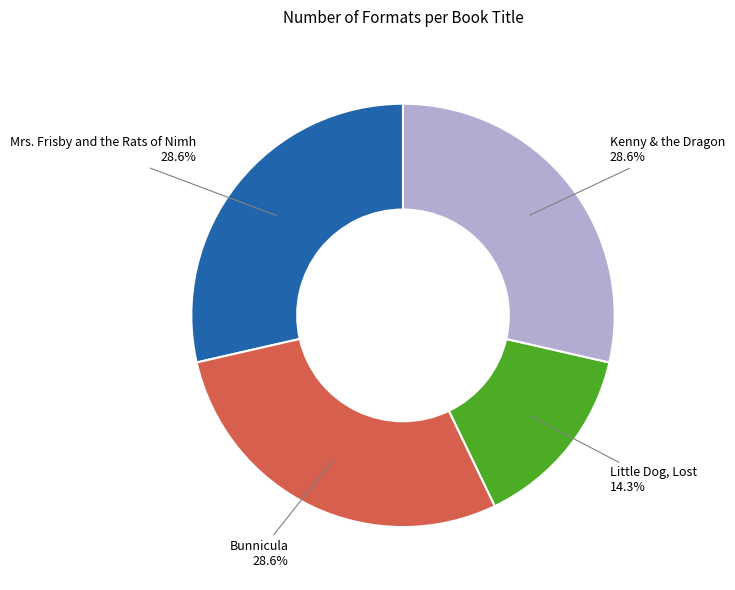

To the nearest percent, what percentage of the pie is Bunnicula?

29%